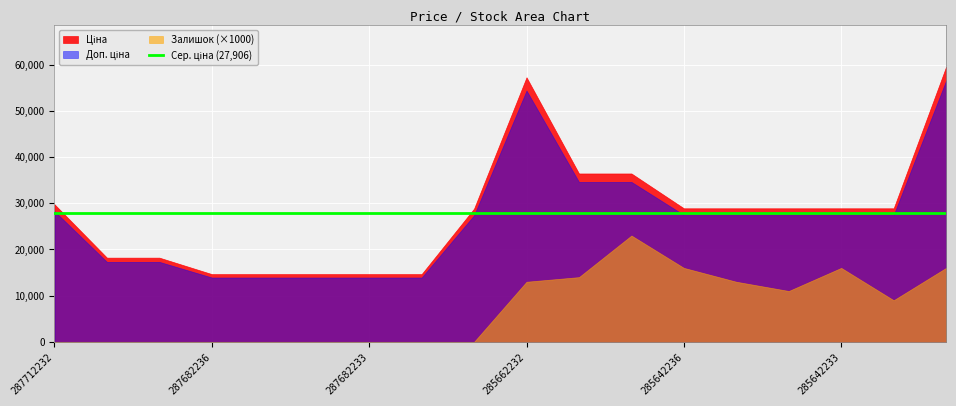

What is the total value across all series at 285642233?

72336.1